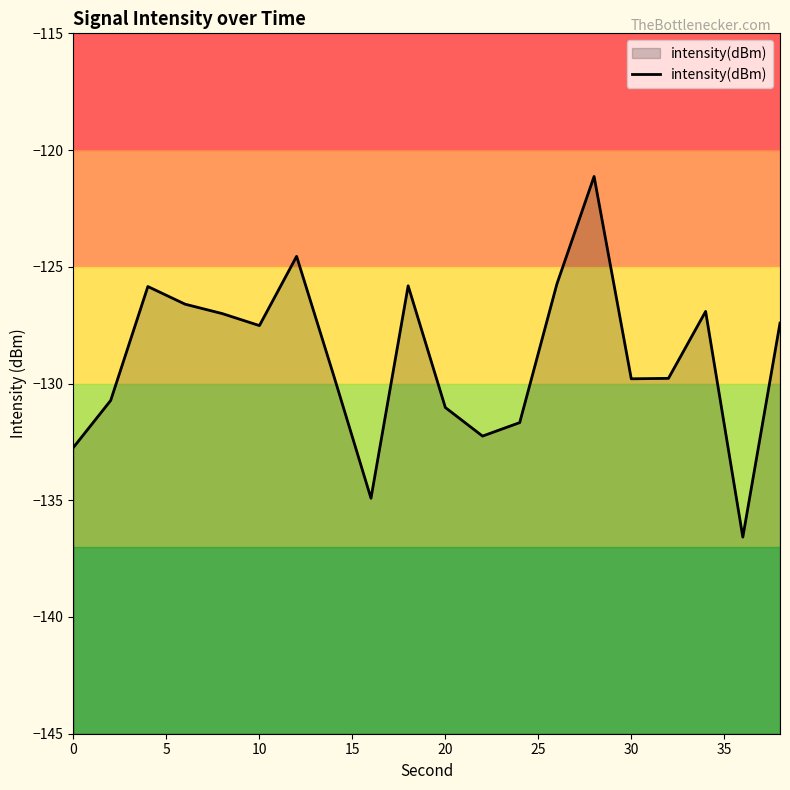

What is the smallest value displayed?

-136.6